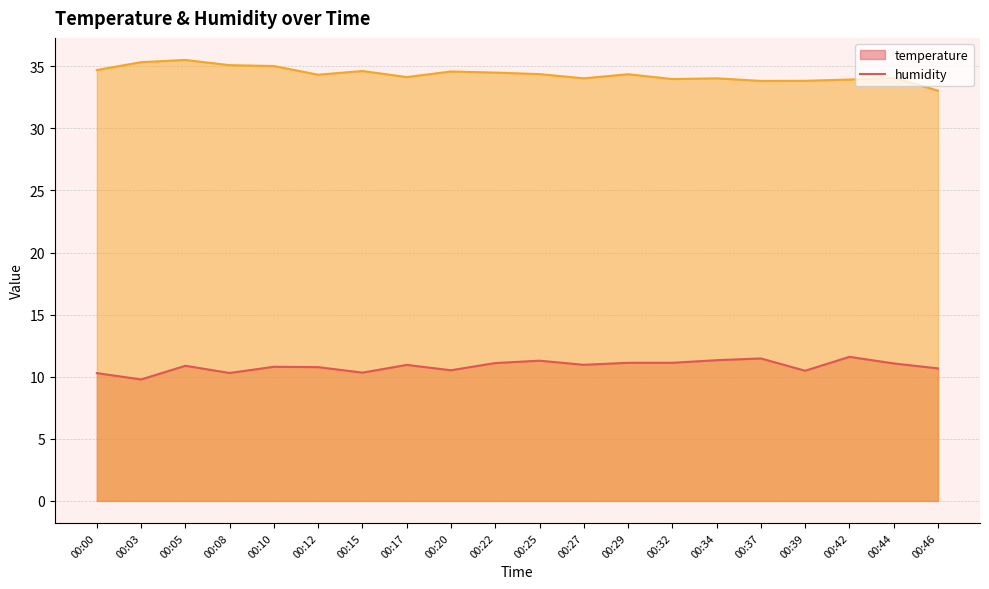

What is the total value across all series at 00:34?

45.4